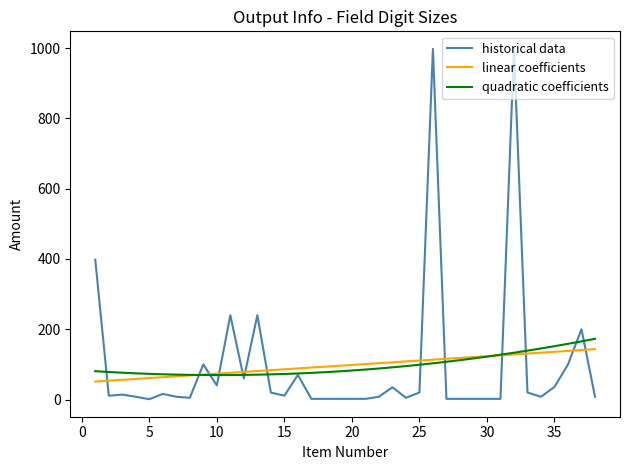

After their last crossing, which series has the higher values: historical data or linear coefficients?

linear coefficients